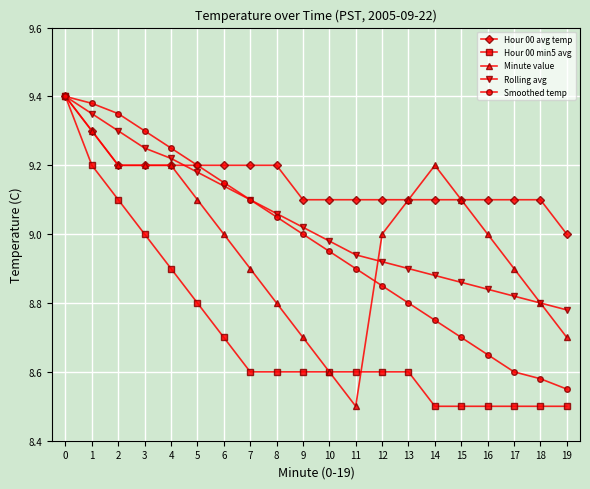

What is the smallest value displayed?

8.5